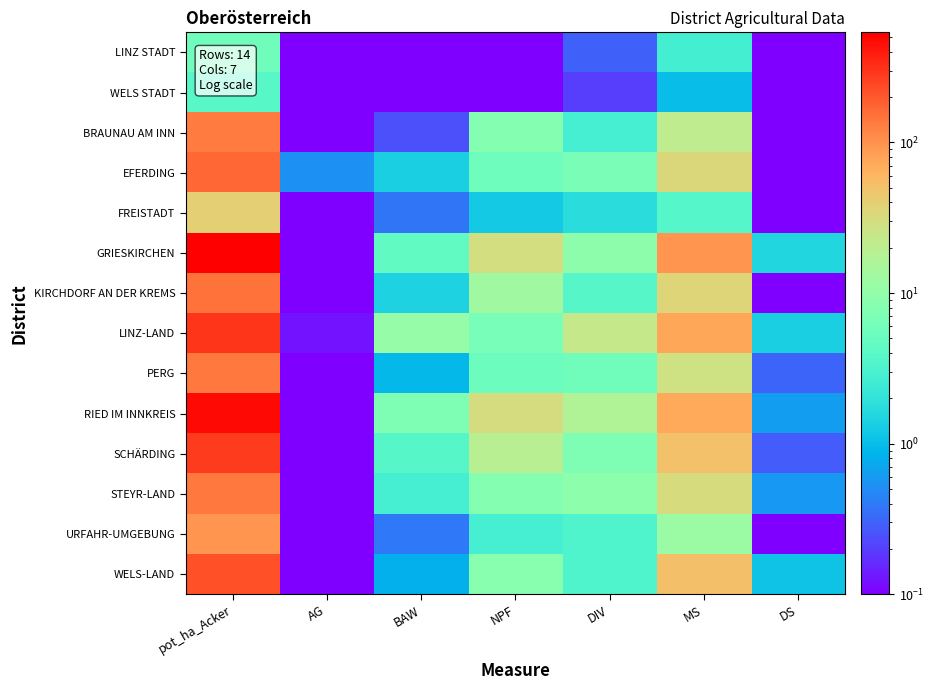

Reading left to right, list all the values displayed in this chart.

LINZ STADT: pot_ha_Acker=5.8	AG=0.0	BAW=0.1	NPF=0.0	DIV=0.3	MS=2.7	DS=0.0
WELS STADT: pot_ha_Acker=3.8	AG=0.0	BAW=0.0	NPF=0.0	DIV=0.2	MS=1.0	DS=0.0
BRAUNAU AM INN: pot_ha_Acker=134.3	AG=0.0	BAW=0.2	NPF=8.0	DIV=2.8	MS=21.5	DS=0.0
EFERDING: pot_ha_Acker=170.8	AG=0.5	BAW=1.4	NPF=5.5	DIV=6.8	MS=34.1	DS=0.0
FREISTADT: pot_ha_Acker=40.3	AG=0.0	BAW=0.4	NPF=1.2	DIV=1.7	MS=3.5	DS=0.0
GRIESKIRCHEN: pot_ha_Acker=539.0	AG=0.0	BAW=4.5	NPF=29.8	DIV=9.5	MS=96.5	DS=1.5
KIRCHDORF AN DER KREMS: pot_ha_Acker=147.7	AG=0.0	BAW=1.4	NPF=12.8	DIV=3.7	MS=35.6	DS=0.0
LINZ-LAND: pot_ha_Acker=304.7	AG=0.1	BAW=11.0	NPF=6.6	DIV=23.1	MS=76.8	DS=1.4
PERG: pot_ha_Acker=140.3	AG=0.0	BAW=0.9	NPF=5.3	DIV=5.7	MS=27.5	DS=0.3
RIED IM INNKREIS: pot_ha_Acker=481.9	AG=0.0	BAW=7.2	NPF=30.1	DIV=16.5	MS=73.5	DS=0.6
SCHÄRDING: pot_ha_Acker=275.8	AG=0.0	BAW=3.7	NPF=19.0	DIV=7.1	MS=50.7	DS=0.3
STEYR-LAND: pot_ha_Acker=138.1	AG=0.0	BAW=2.8	NPF=8.1	DIV=9.0	MS=31.8	DS=0.6
URFAHR-UMGEBUNG: pot_ha_Acker=96.9	AG=0.0	BAW=0.4	NPF=2.9	DIV=3.3	MS=11.4	DS=0.0
WELS-LAND: pot_ha_Acker=218.1	AG=0.0	BAW=0.8	NPF=8.6	DIV=3.3	MS=51.7	DS=1.1